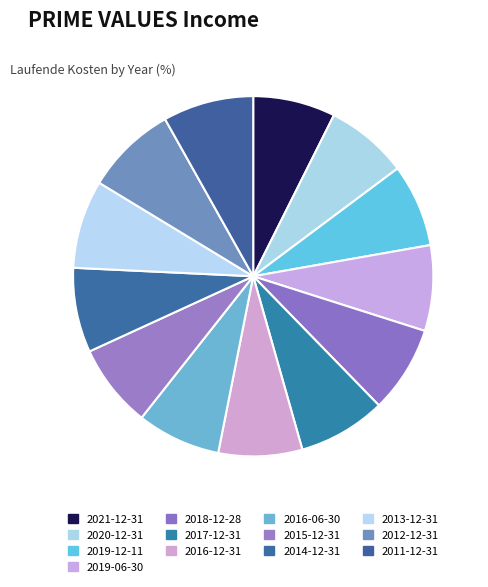

Rank the categories by value from lowest to highest.

2021-12-31, 2020-12-31, 2019-12-11, 2016-12-31, 2016-06-30, 2015-12-31, 2014-12-31, 2019-06-30, 2018-12-28, 2017-12-31, 2013-12-31, 2011-12-31, 2012-12-31